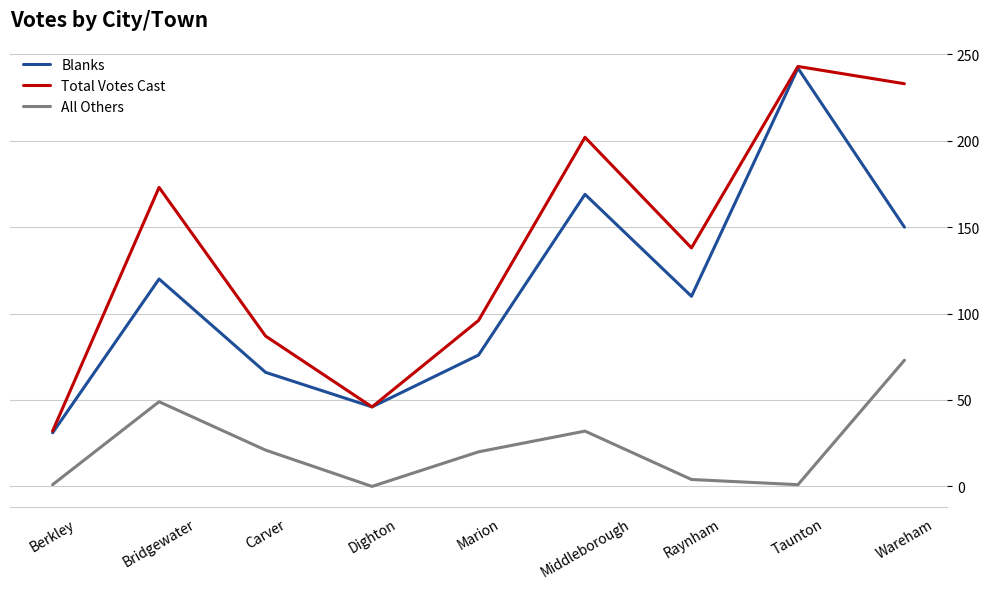

What are all the series names shown in the legend?

Blanks, Total Votes Cast, All Others